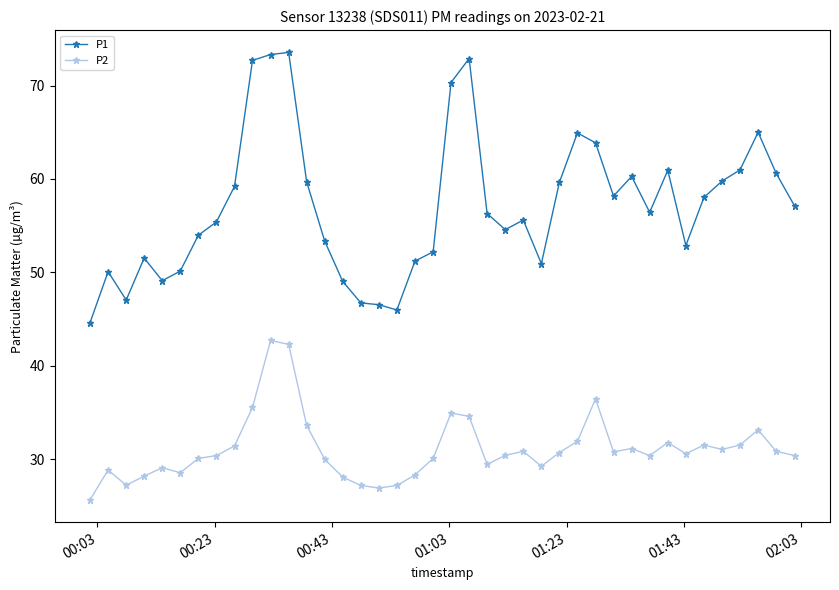

Rank the series by their average value, from highest to lowest.

P1, P2